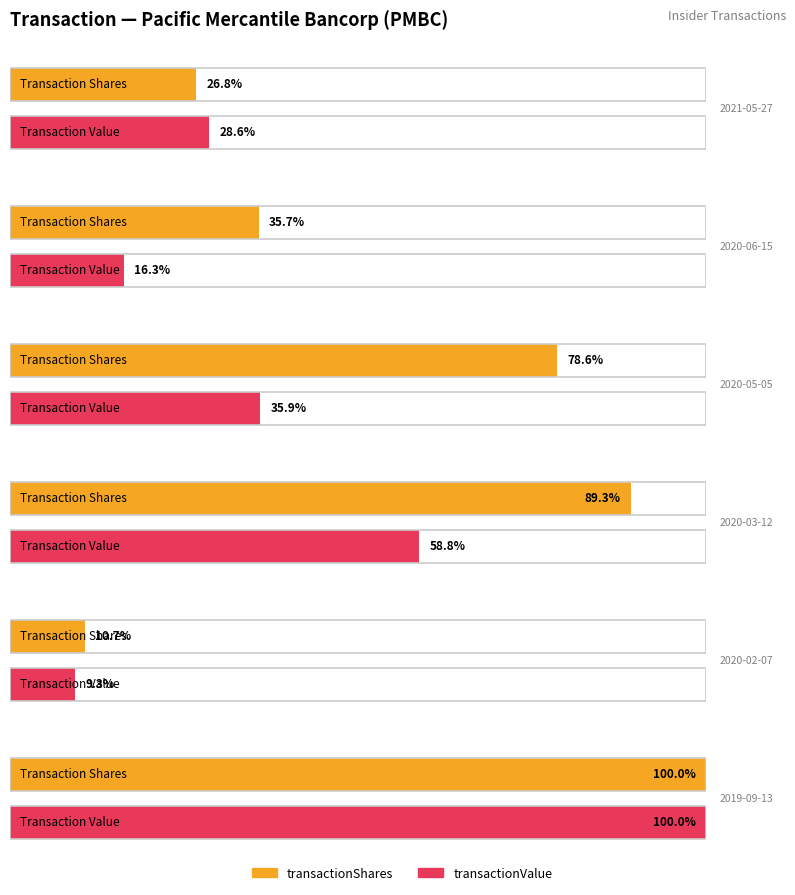

Where does the transactionValue series first go above 80300?

2020-03-12